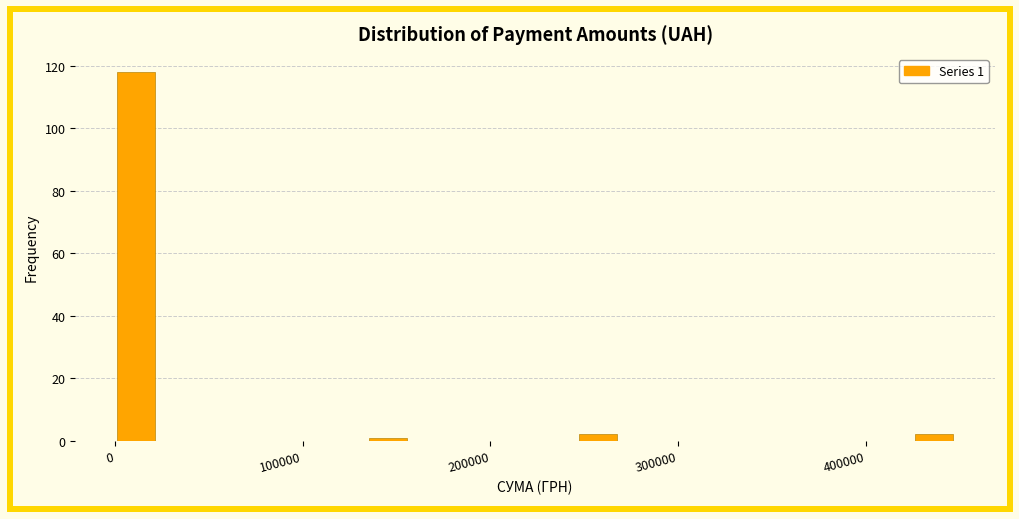

Read against the x-axis, roughly where is the centre of the tallest bar?

10000